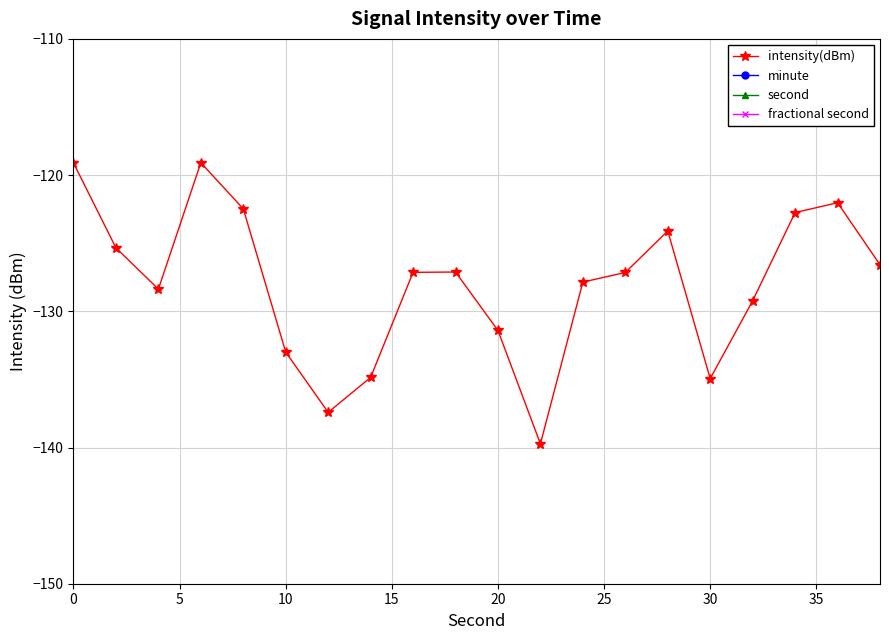

List the series in order of their peak value, highest first.

second, minute, fractional second, intensity(dBm)